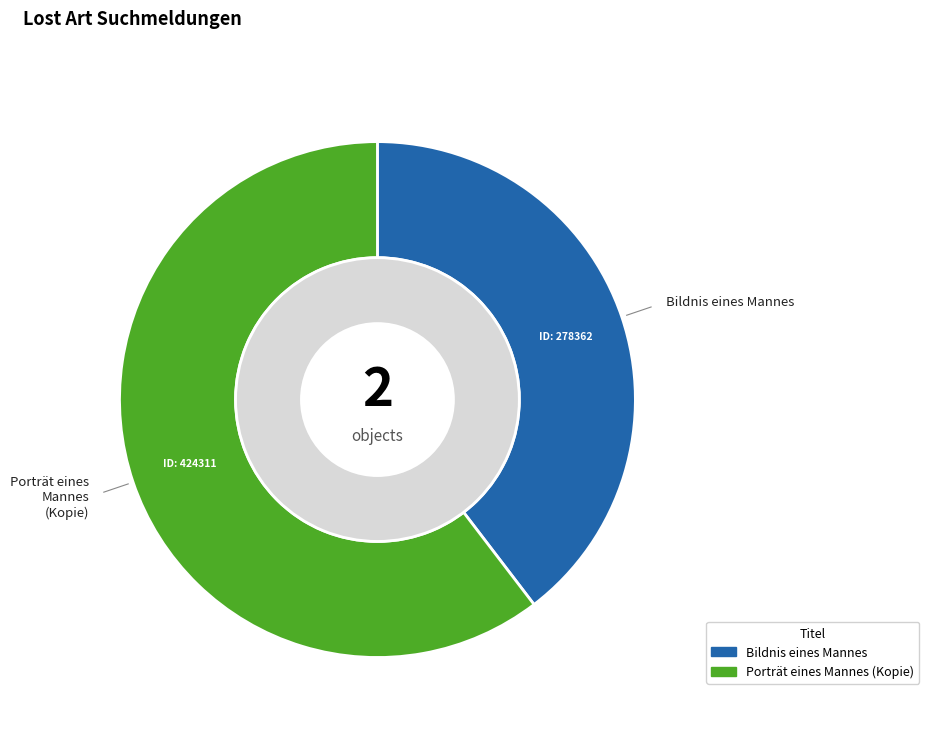

Is there any slice that represents more than half of the pie?

Yes